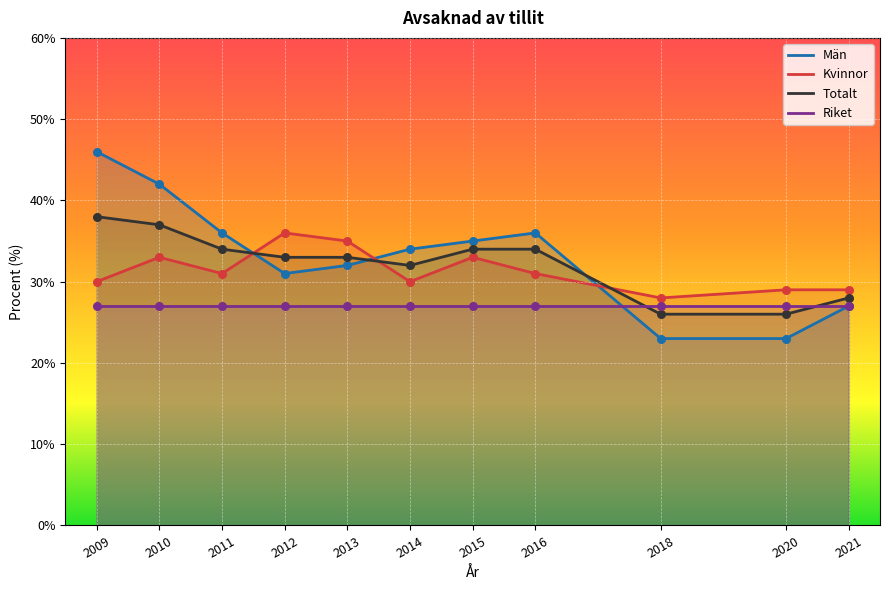

At how many categories does at least one series exceed 25?

11